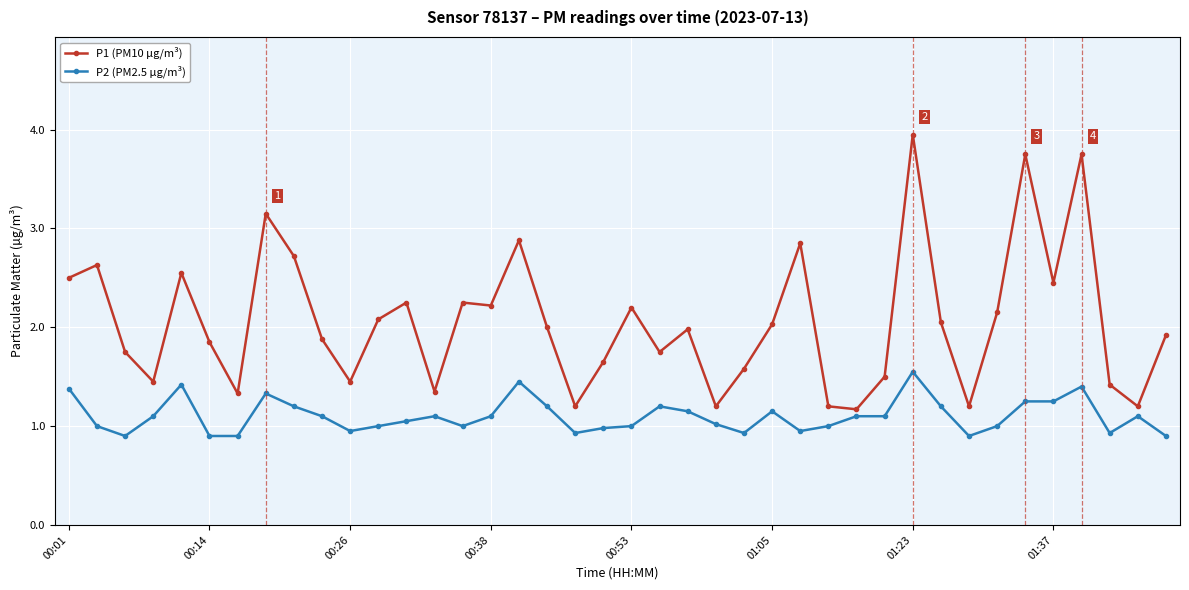

True or false: P1 (PM10 µg/m³) and P2 (PM2.5 µg/m³) intersect in this chart.

False